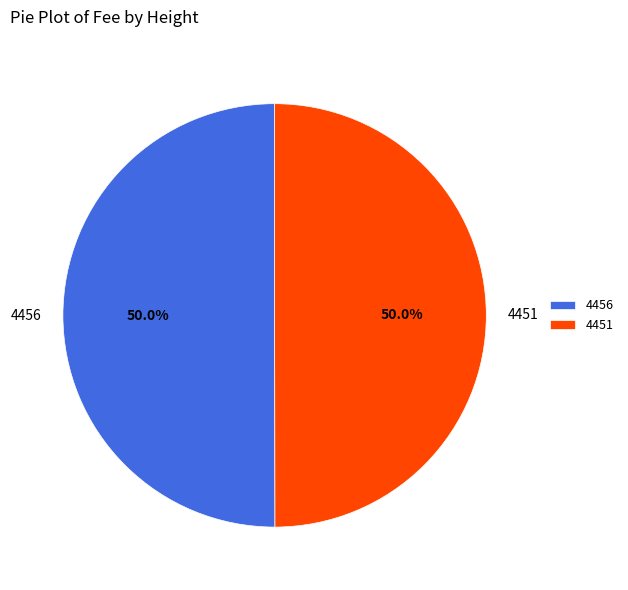

True or false: 4456 accounts for 36% of the total.

False